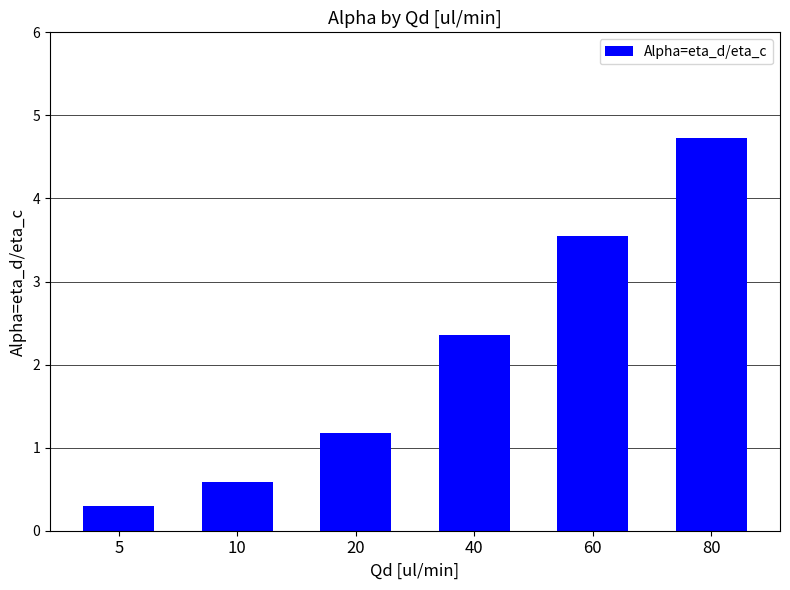

List the labels in order of value, smallest first.

5, 10, 20, 40, 60, 80